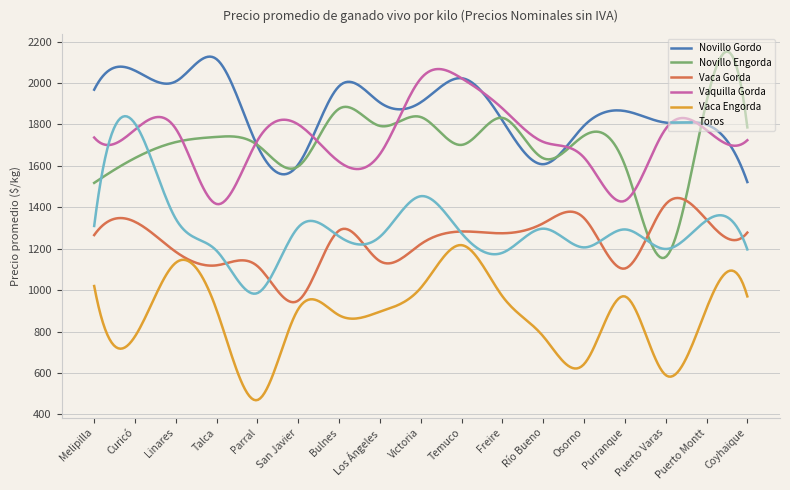

Is this an area chart (filled region under the line)?

No